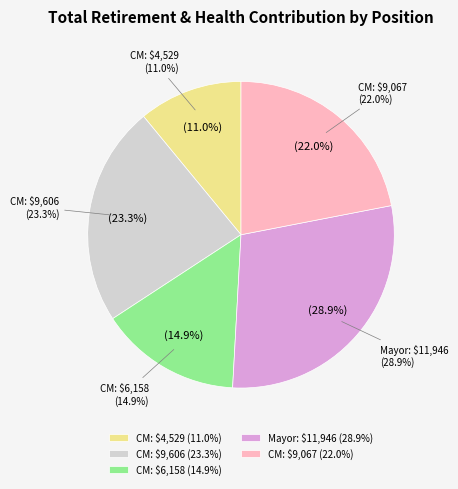

Is it true that Council Member (9606.0) is 23% of the pie?

True